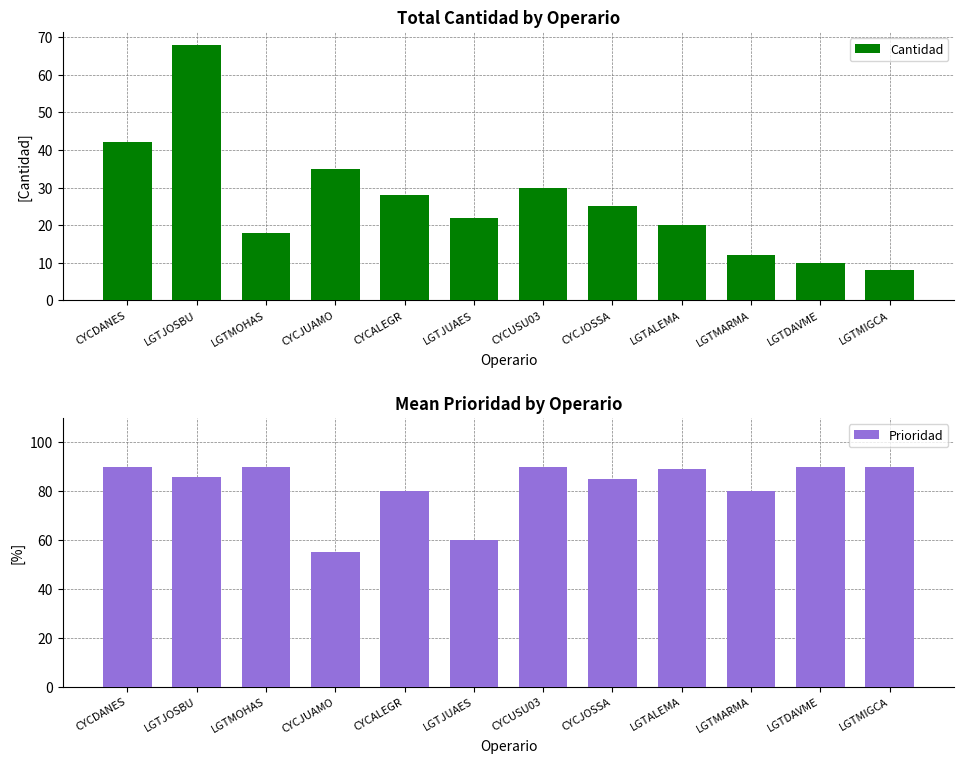

What is the difference between the Cantidad values at LGTJOSBU and CYCALEGR?

40